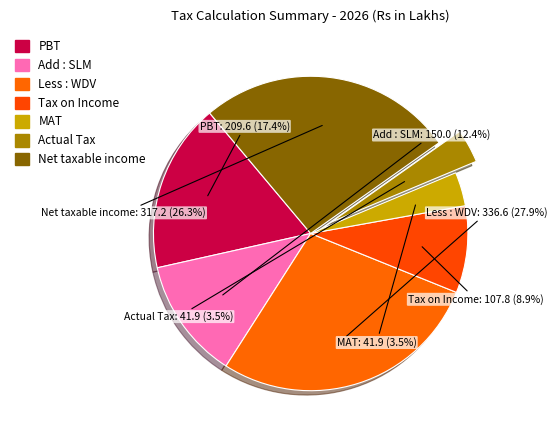

How many segments does this pie chart have?

7